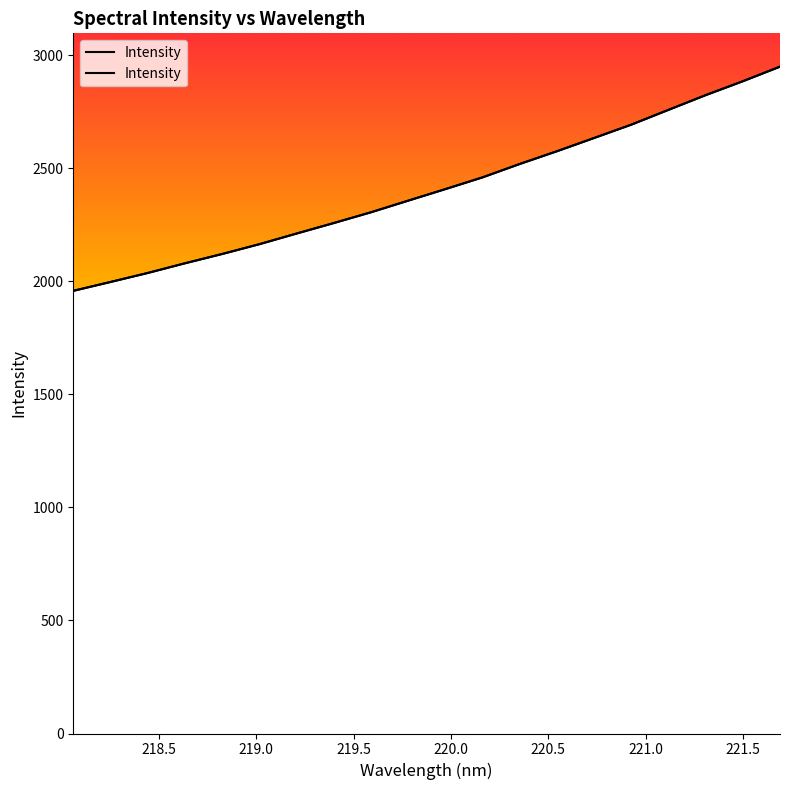

What is the change in value from 218.8244 to 221.4993?

+763.9